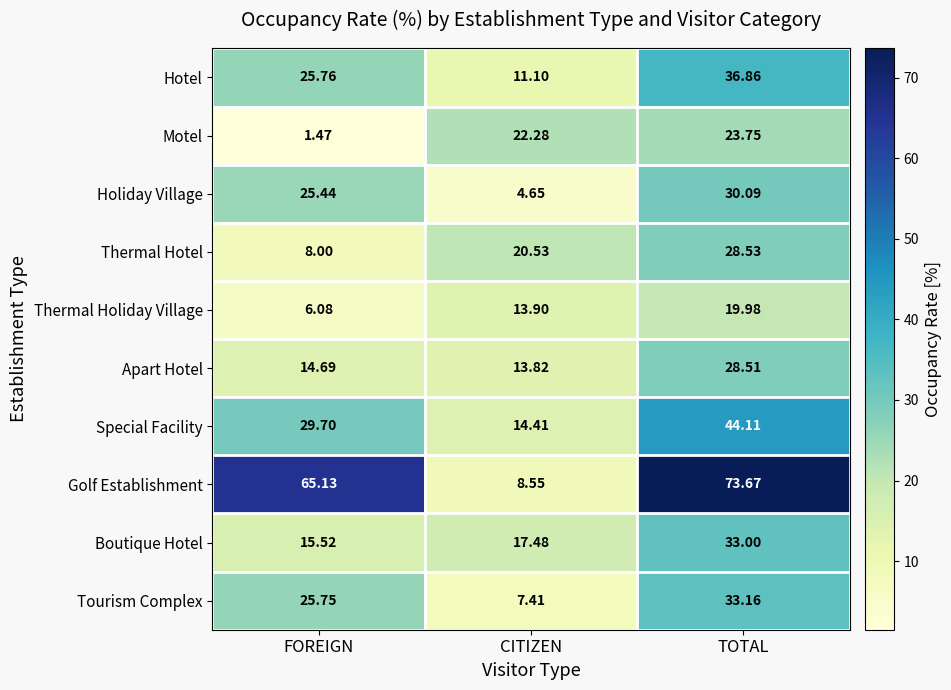

Where does the Holiday Village series first go above 25?

FOREIGN